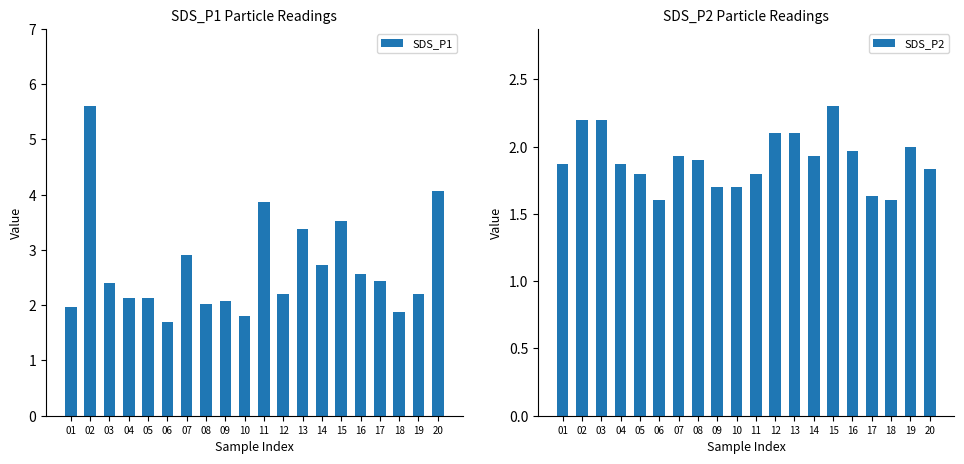

What is the value of the SDS_P1 bar at the 6th from the left?

1.7